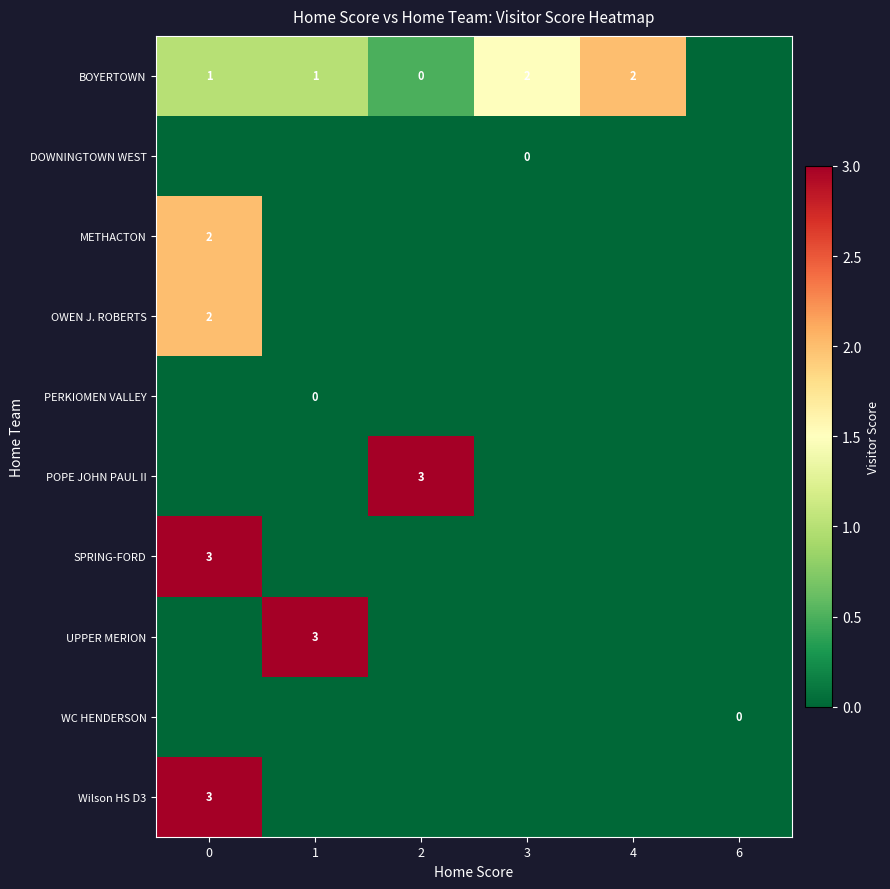

Is it true that BOYERTOWN equals 3 at 3?

False